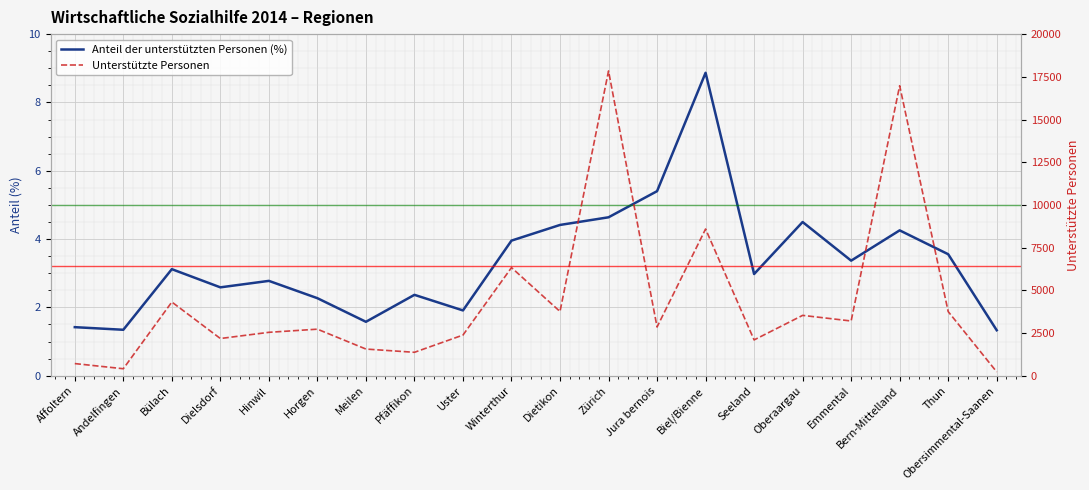

What is the spread (max minus min) of values at Dielsdorf?

2174.4